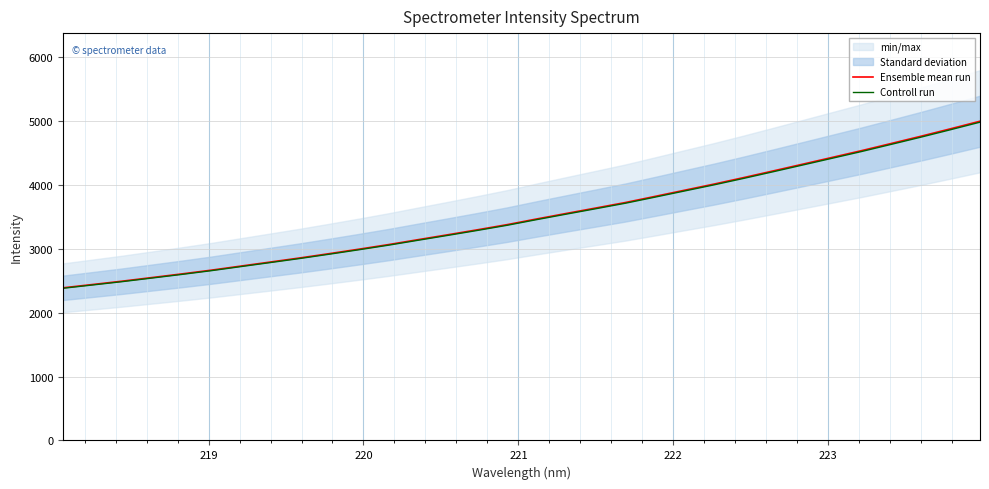

What is the difference between the maximum and minimum values in the Controll run series?

2600.4